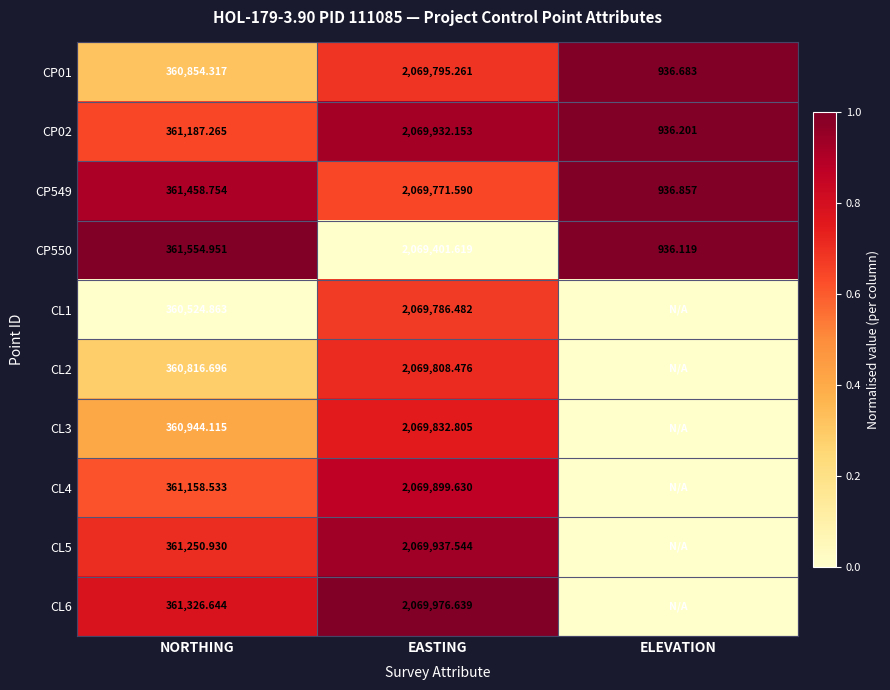

At which category is the sum across all series the highest?

EASTING